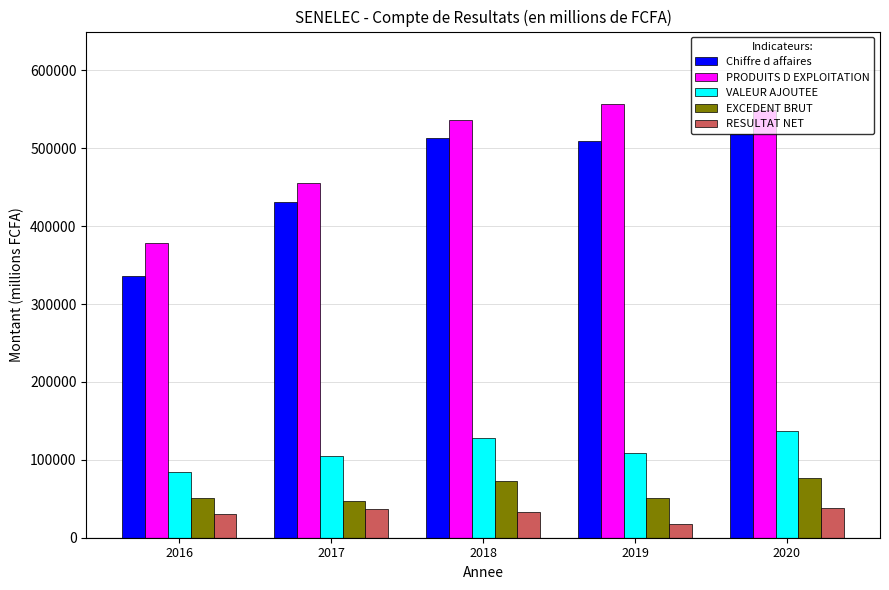

Count the number of categories in the chart.

5